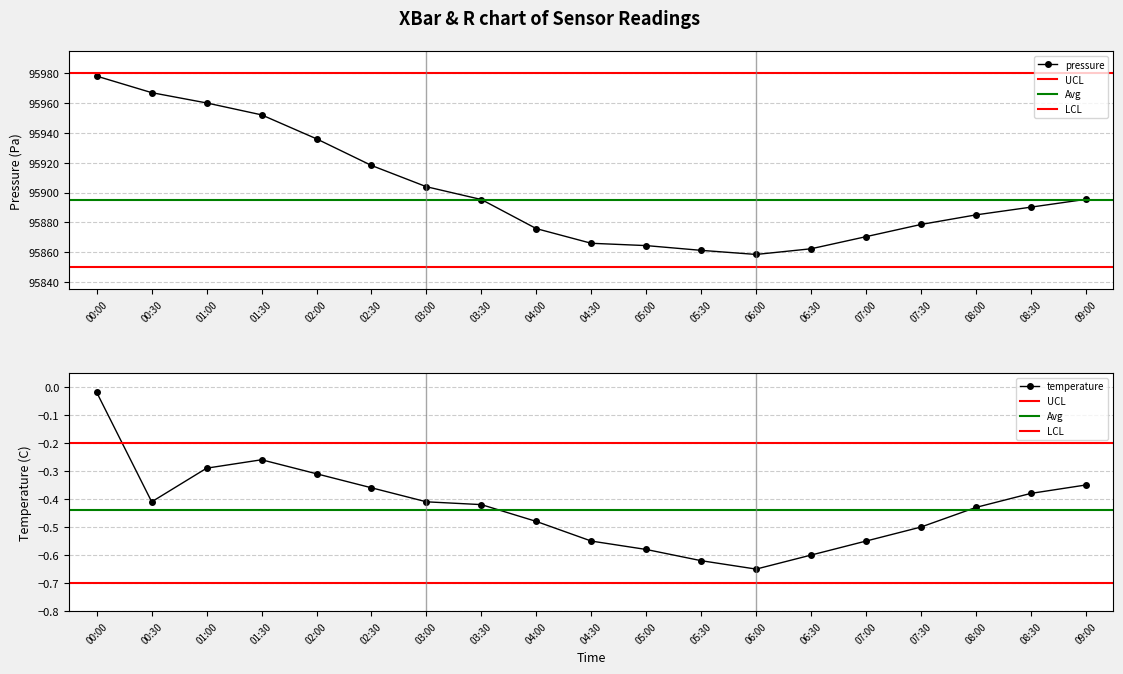

True or false: pressure and temperature cross at least once.

False